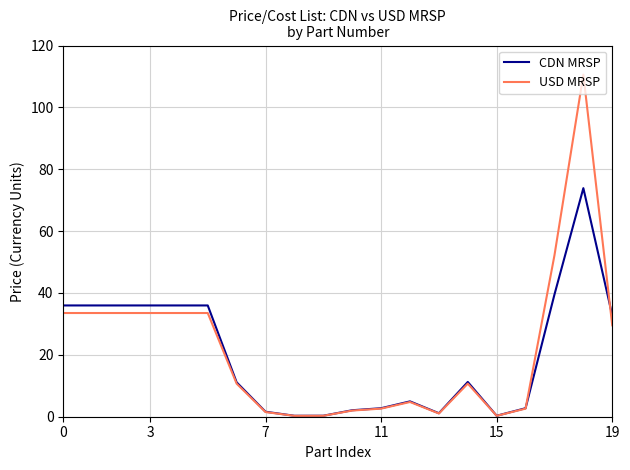

Rank the series by their maximum value, from lowest to highest.

CDN MRSP, USD MRSP